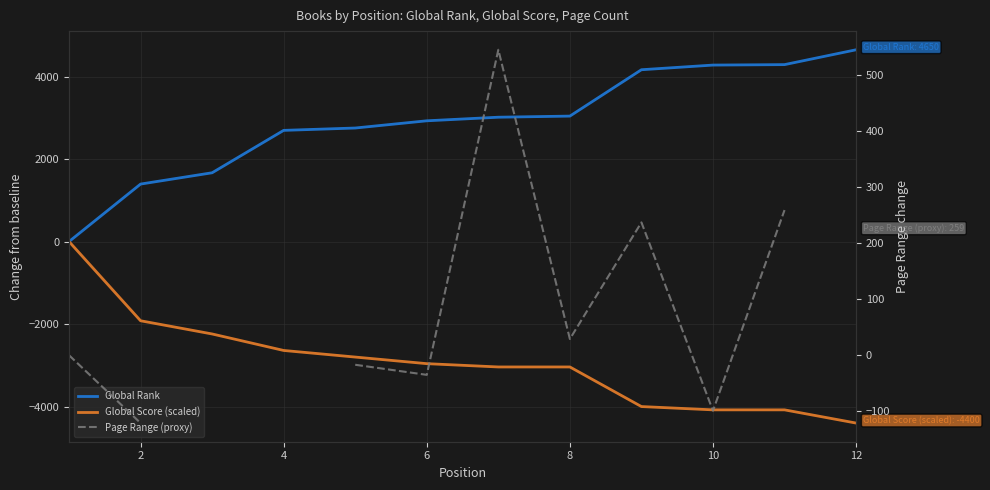

At 12, list the series in order from smallest to largest.

Global Score (scaled), Page Range (proxy), Global Rank